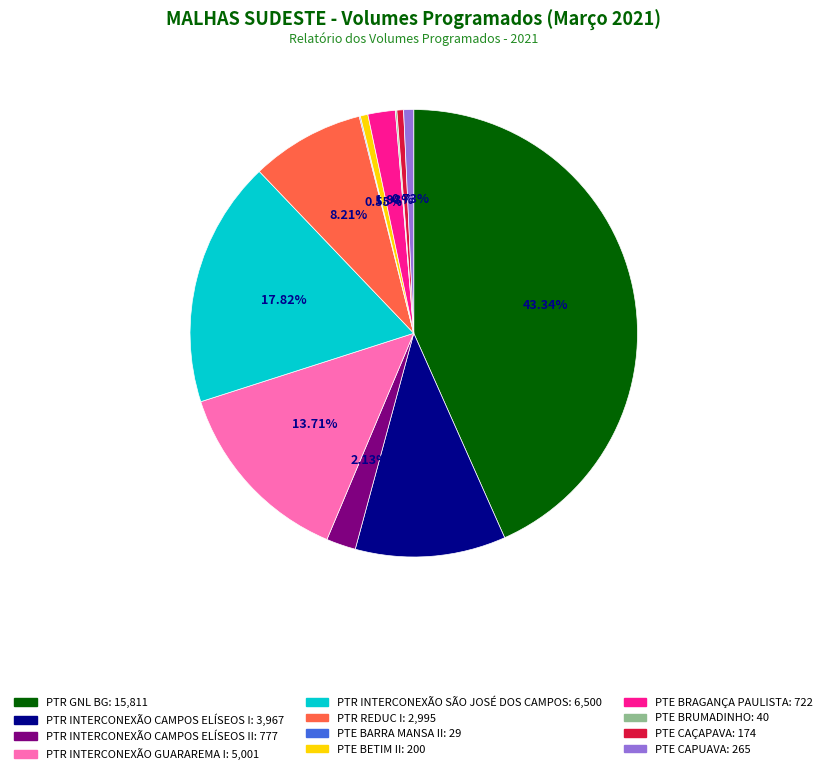

To the nearest percent, what is the average slice percentage?

8%